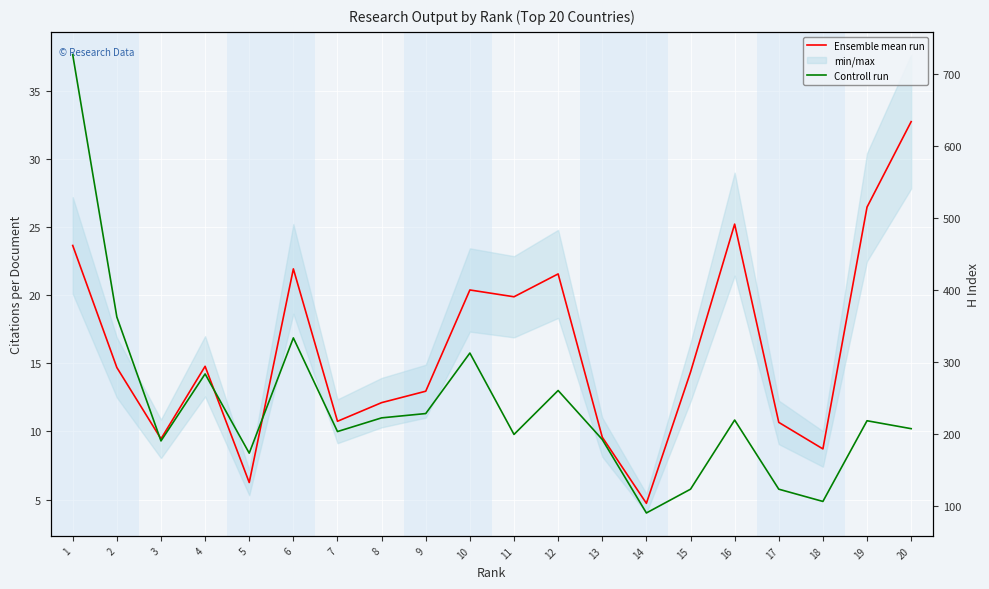

Where is Ensemble mean run nearest to the value 18?

11